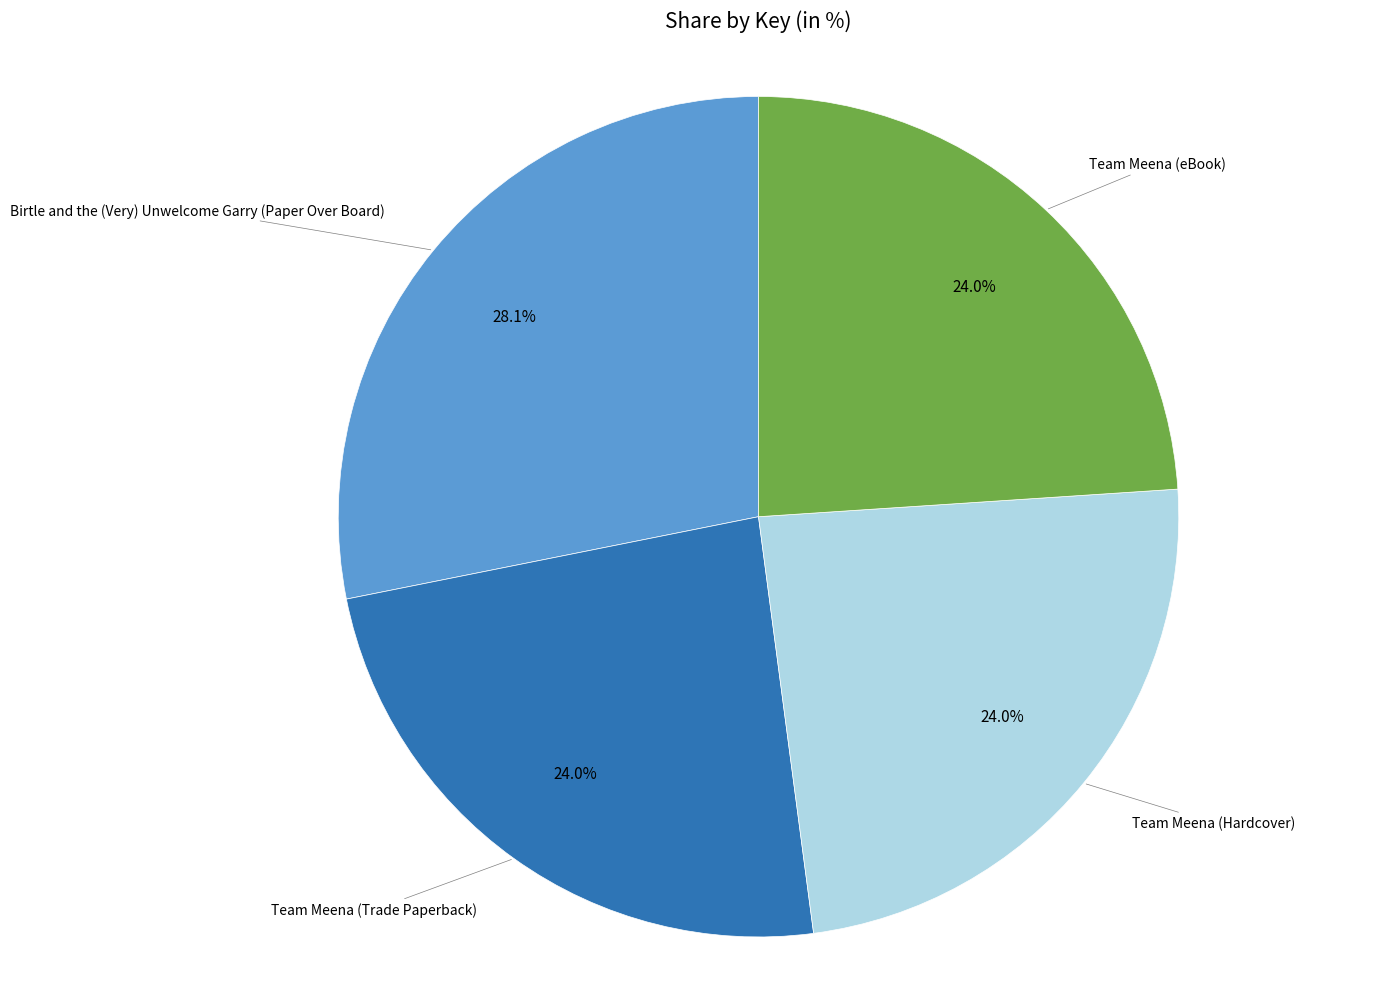

Is there any slice that represents more than half of the pie?

No